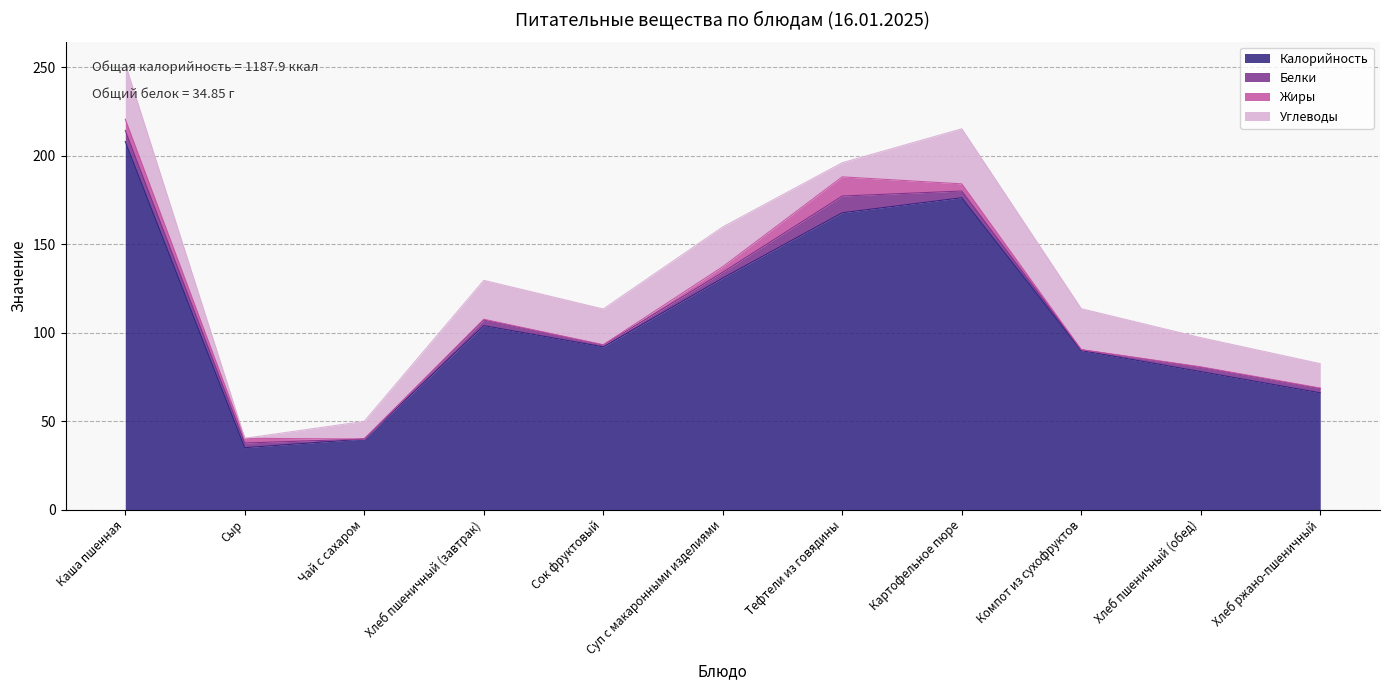

What is the approximate value of Калорийность at Тефтели из говядины?

167.8